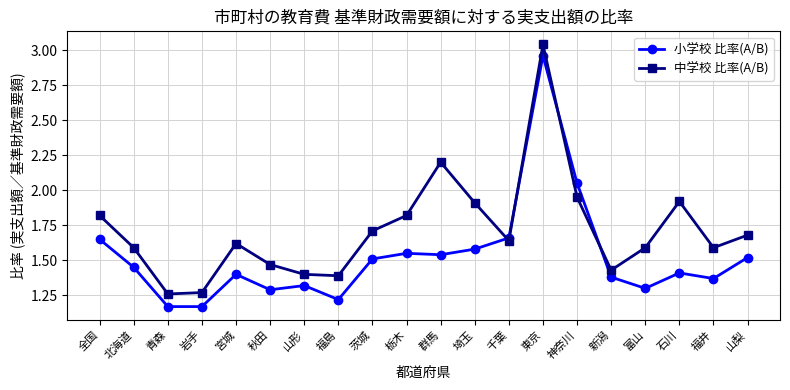

Which series has the widest spread of values?

小学校 比率(A/B)